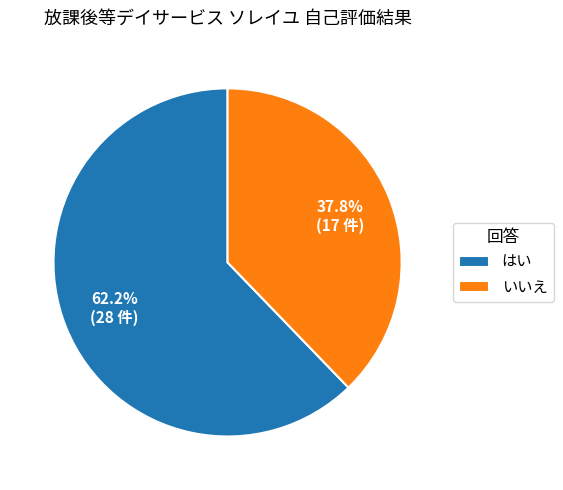

What percentage do はい and いいえ together represent?

100.0%